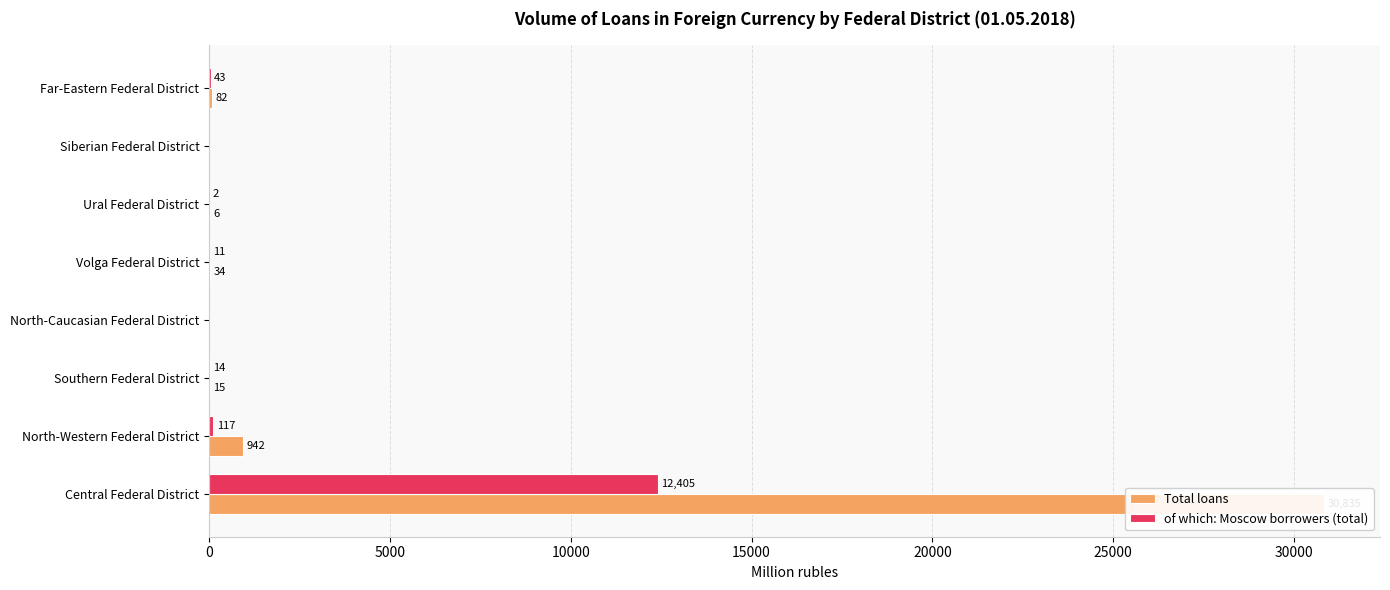

How many data points in Total loans are less than 34?

4